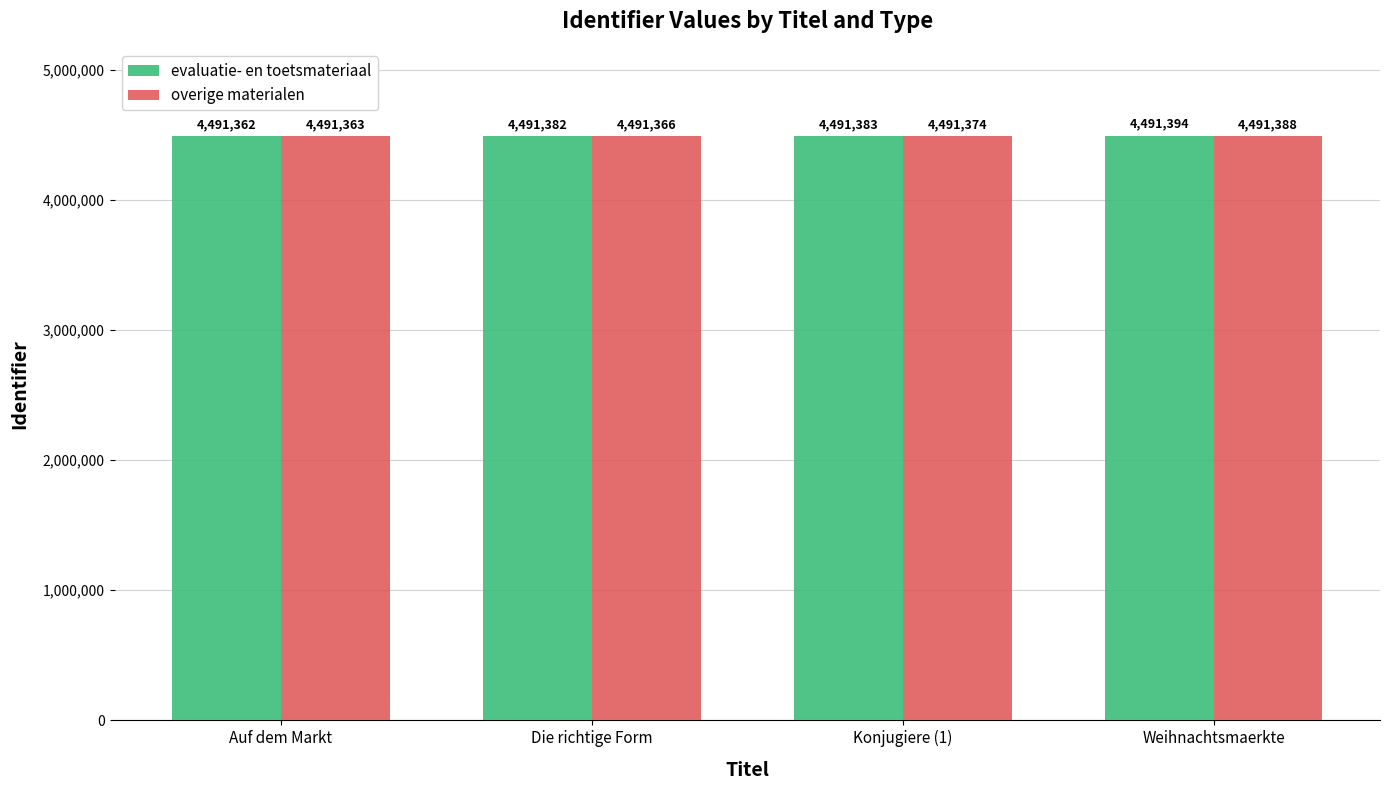

Which series has the widest spread of values?

evaluatie- en toetsmateriaal